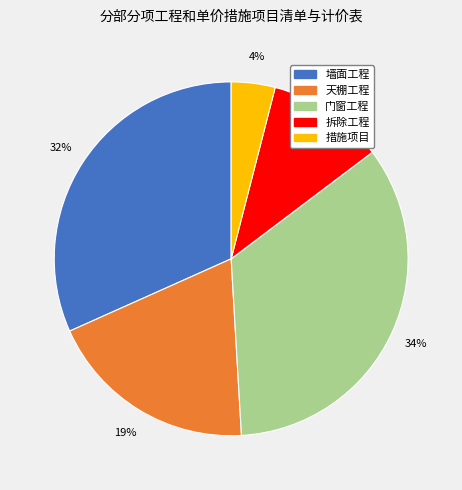

To the nearest percent, what is the combined percentage of 天棚工程 and 墙面工程?

51%